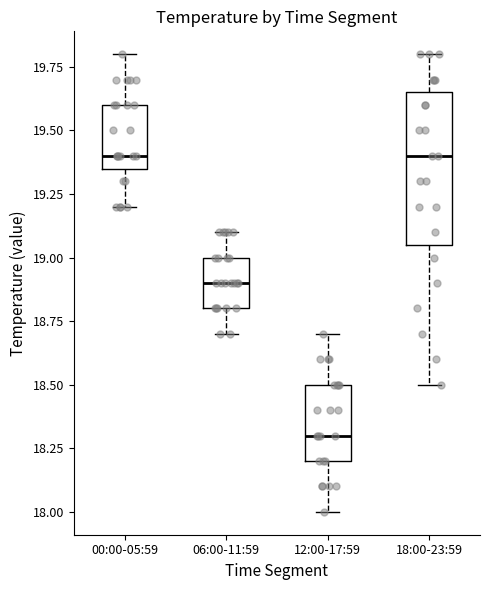

Reading left to right, read every box against the y-axis: the position of its median line, the range the box covers, and the ends of its whiskers. The values are not printed on the chart, so give them approximately, as read against the axis.

00:00-05:59: median 19.40, box 19.35 to 19.60, whiskers 19.20 to 19.80
06:00-11:59: median 18.90, box 18.80 to 19.00, whiskers 18.70 to 19.10
12:00-17:59: median 18.30, box 18.20 to 18.50, whiskers 18.00 to 18.70
18:00-23:59: median 19.40, box 19.05 to 19.65, whiskers 18.50 to 19.80